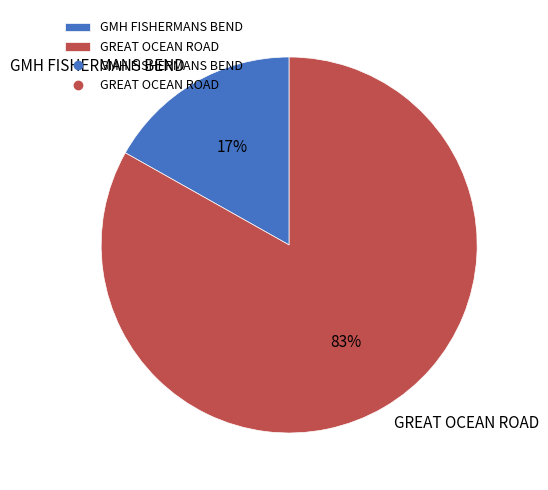

Combined, do GMH FISHERMANS BEND and GREAT OCEAN ROAD account for over 50%?

Yes